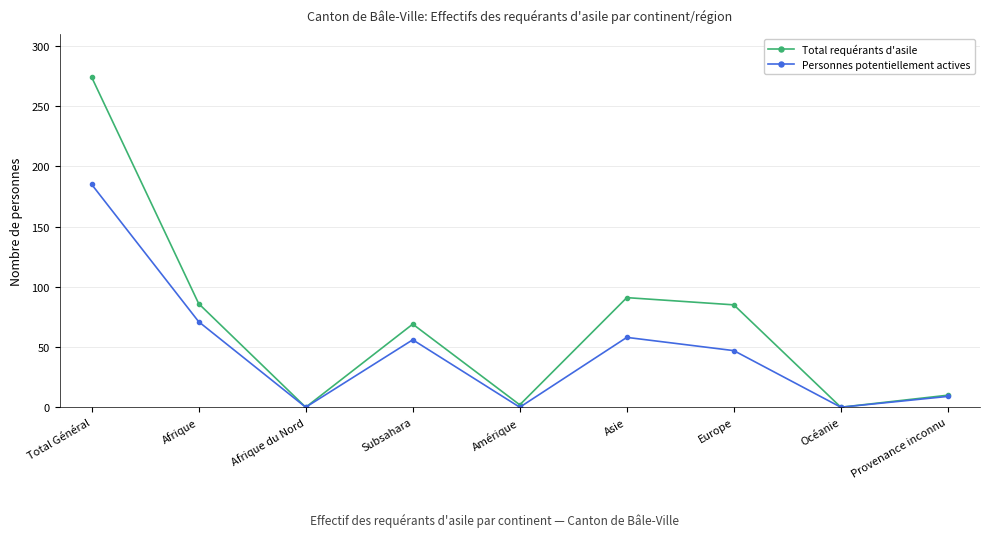

What is the spread (max minus min) of values at Europe?

38